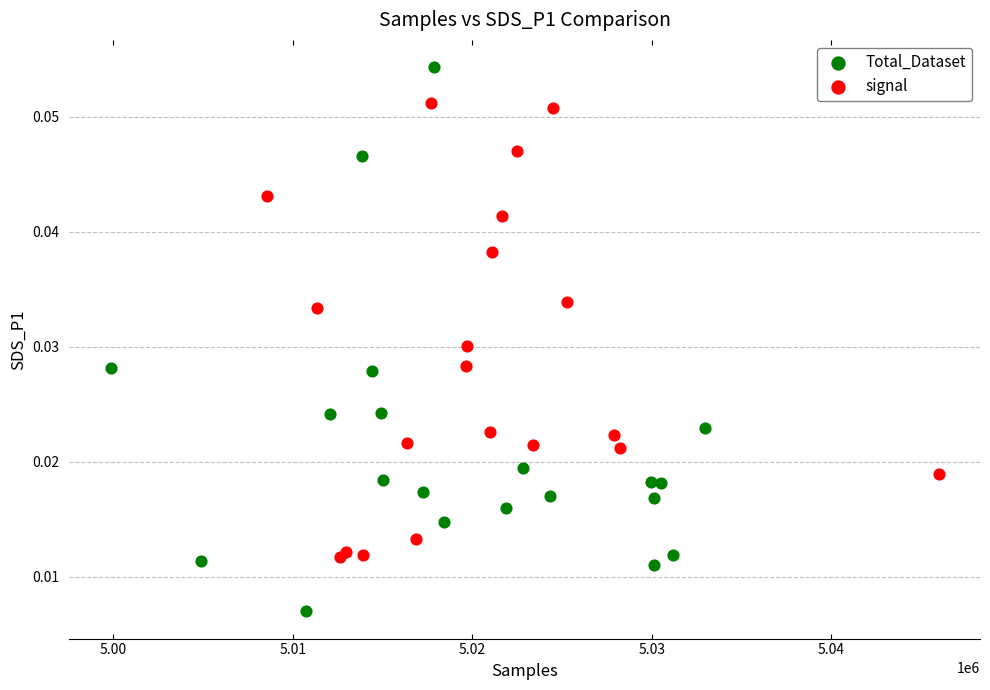

Which series has the widest spread of Y values?

Total_Dataset